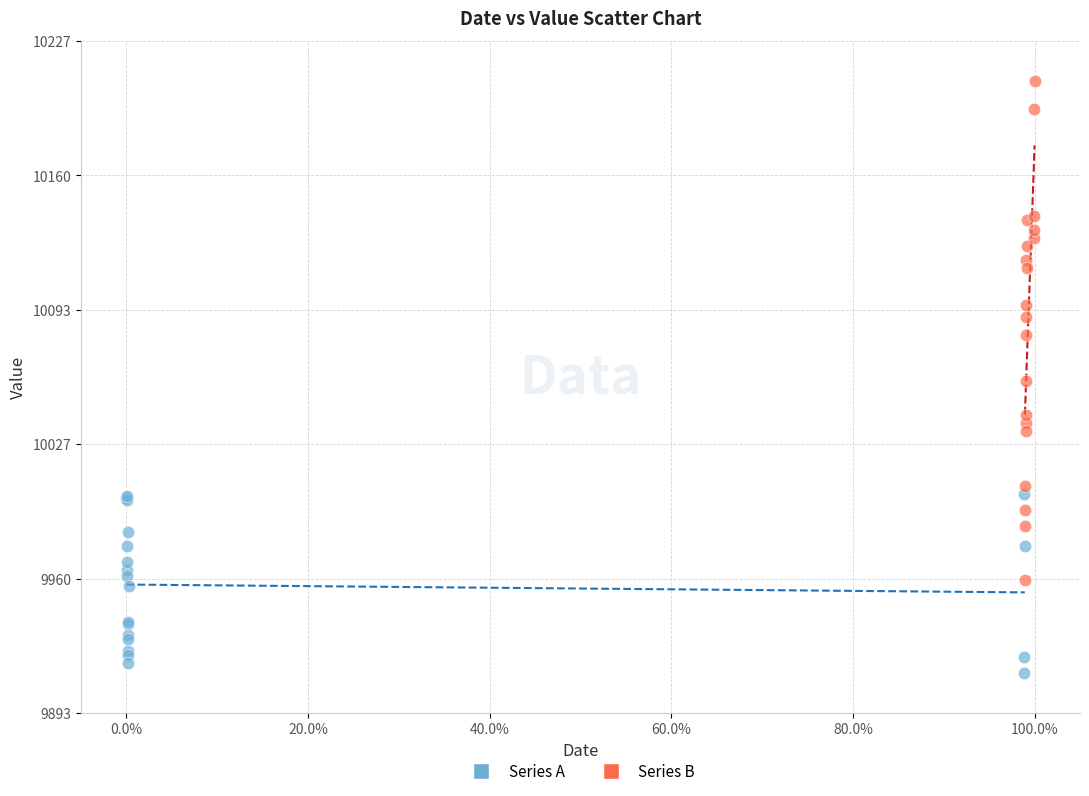

Which series contains the lowest Y value?

Series A